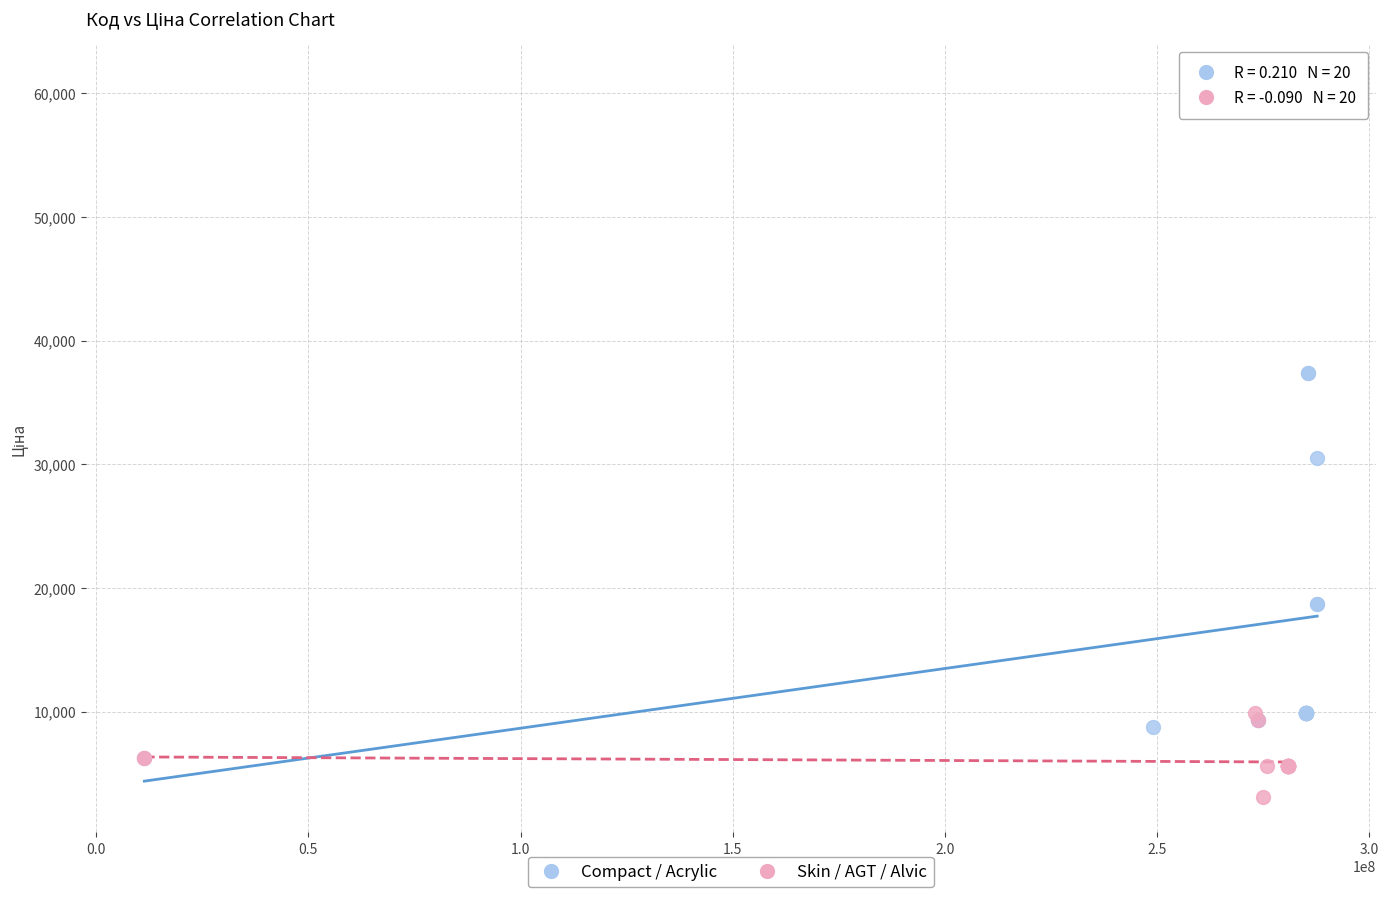

Which series contains the highest Y value?

Compact / Acrylic